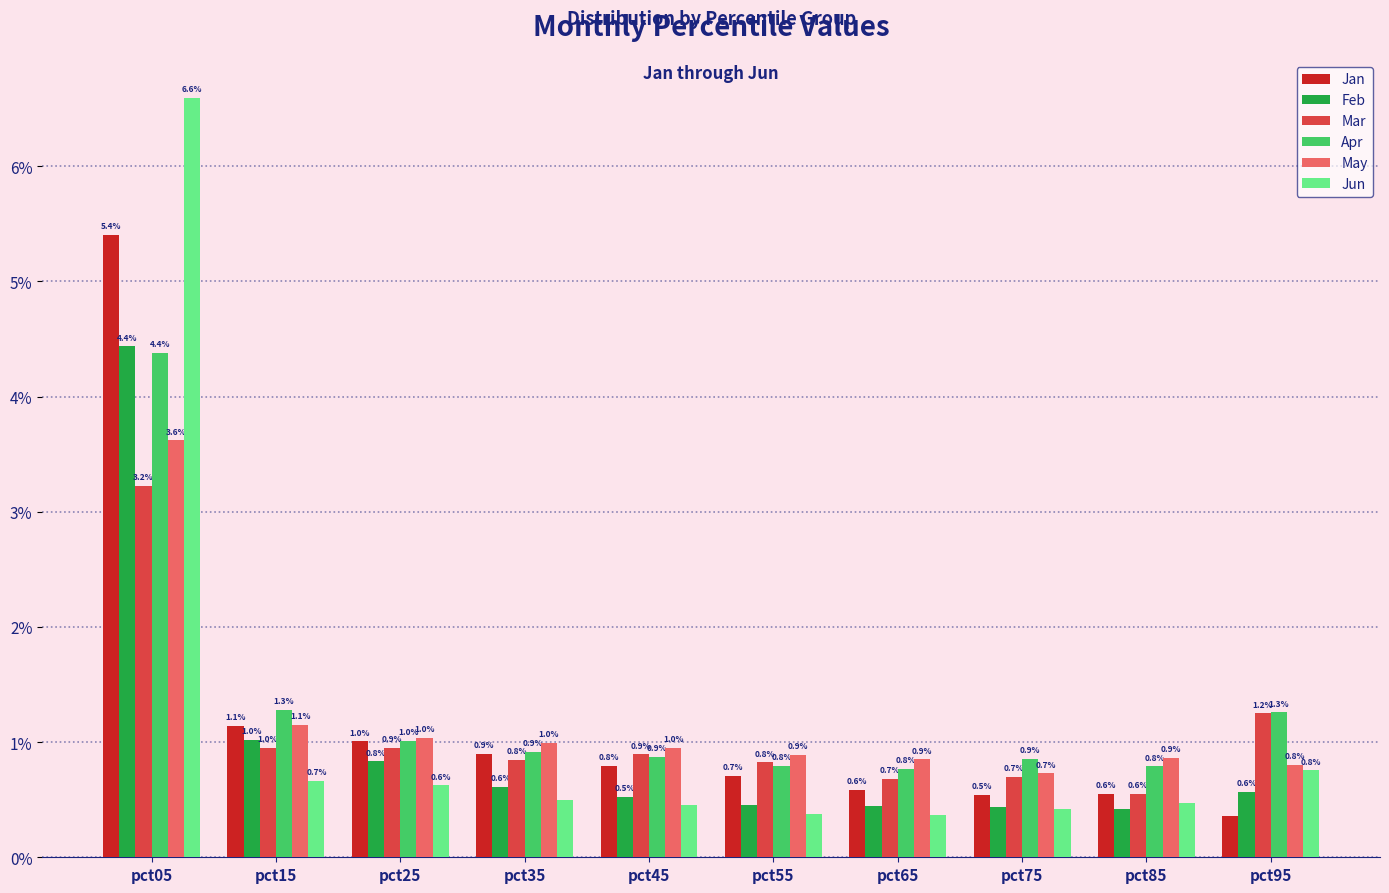

What is the minimum value for May?

0.7